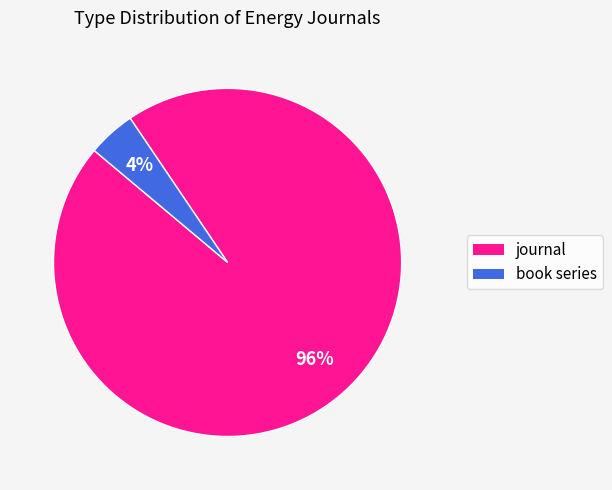

To the nearest percent, what percentage of the pie is journal?

96%